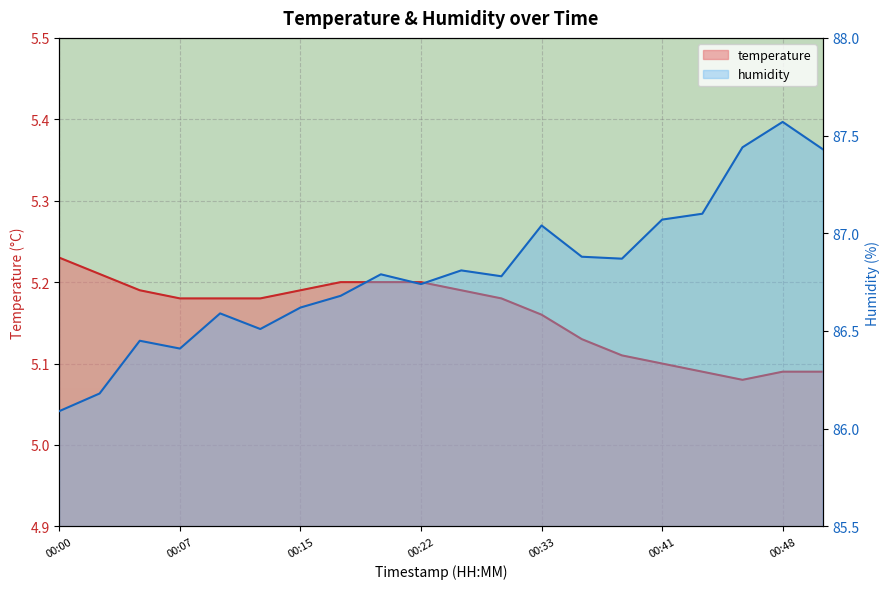

What is the maximum value shown in the chart?

87.6